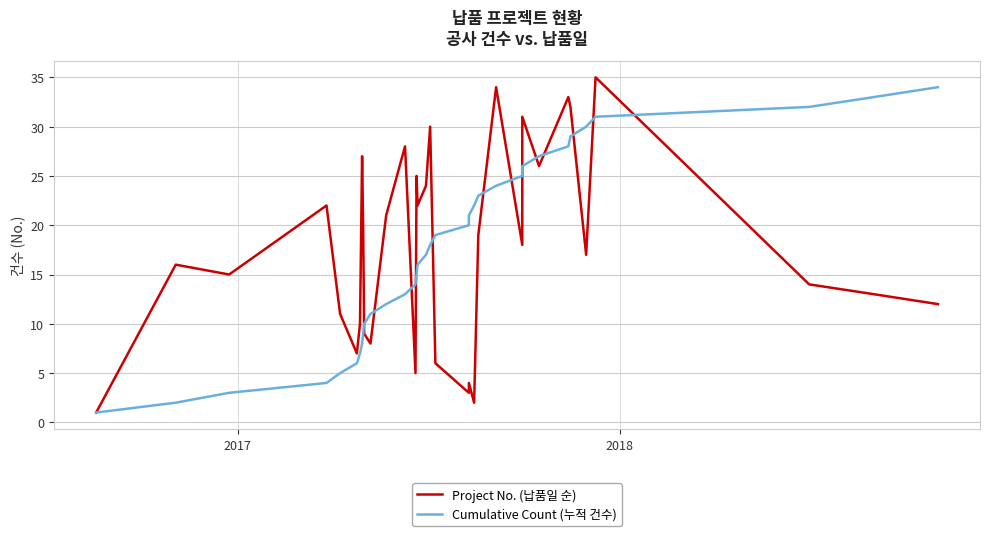

Which series has the widest spread of values?

Project No. (납품일 순)